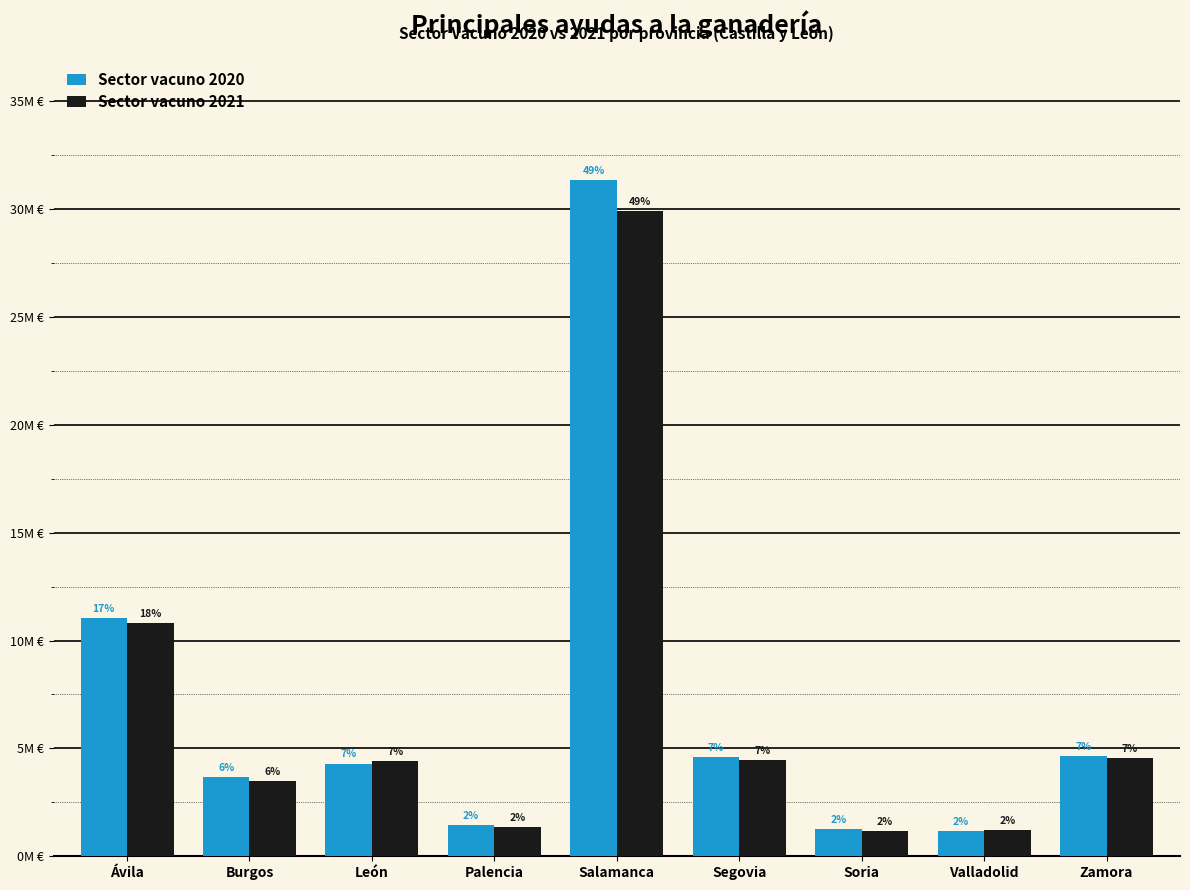

Does the chart contain stacked bars?

No